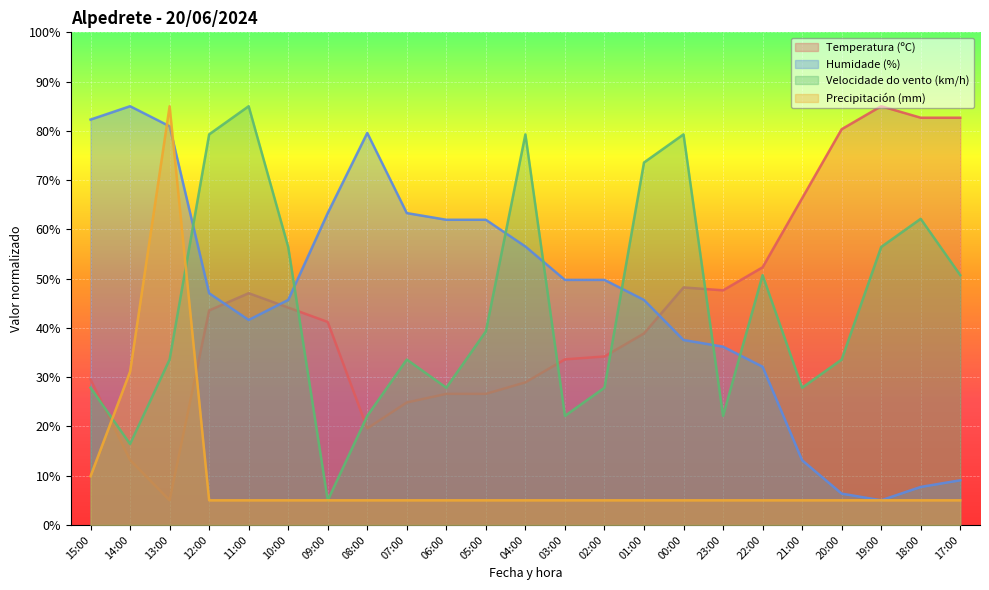

Between which two adjacent categories do Velocidade do vento (km/h) and Temperatura (ºC) first intersect?

15:00 and 14:00